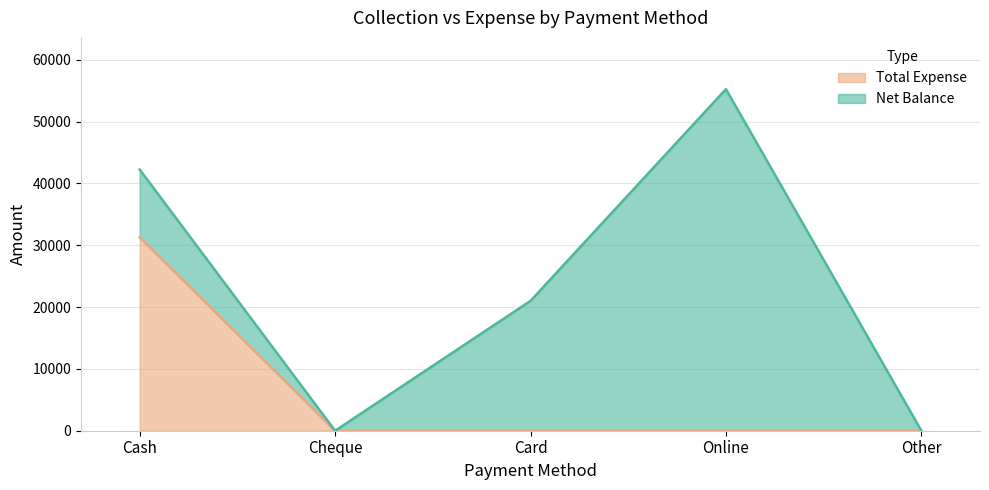

How many data points are above 0?

1